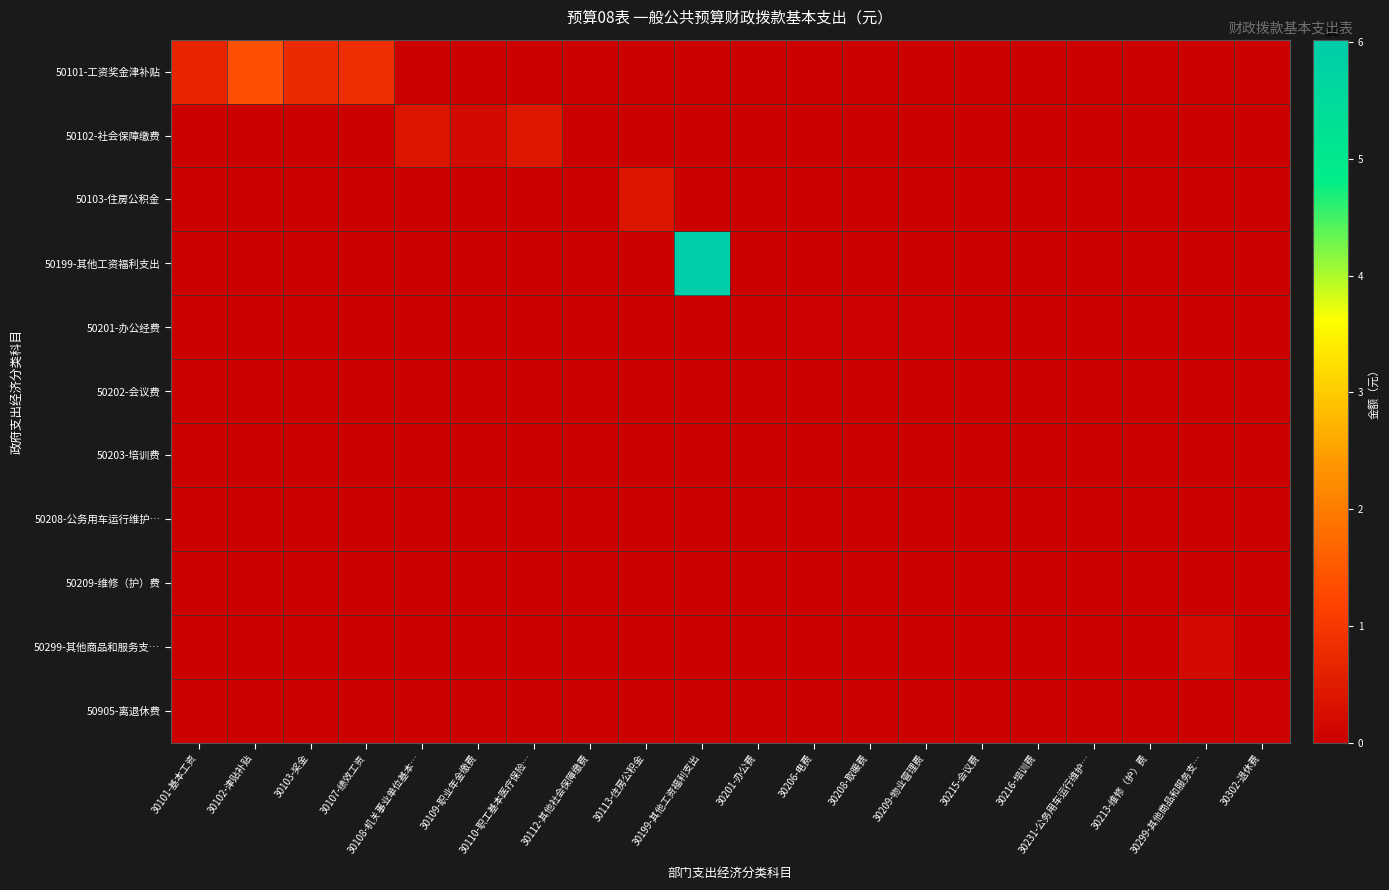

At how many categories does at least one series exceed 11478098?

2